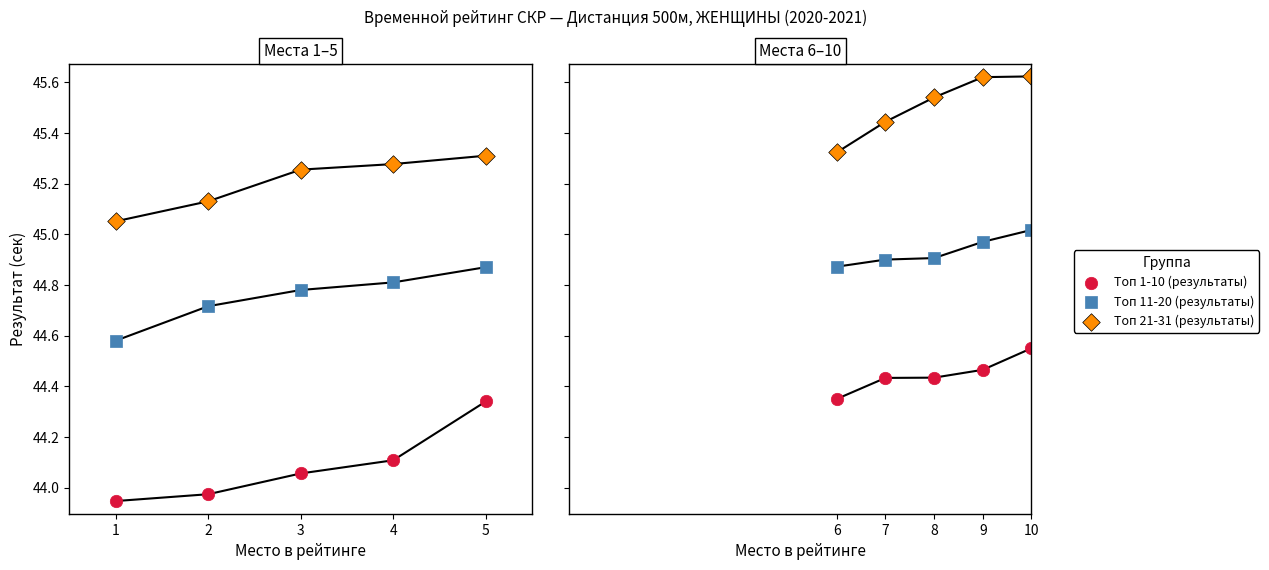

Which series reaches the minimum Y coordinate?

Топ 1-10 (результаты)